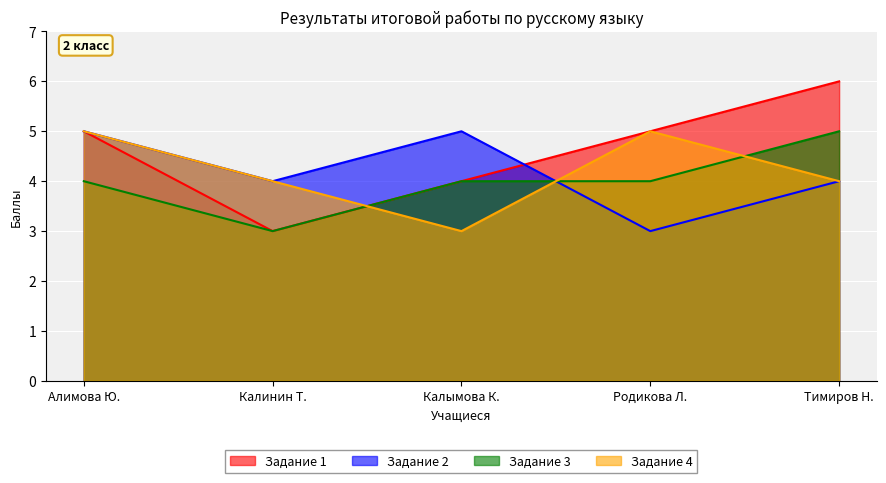

Rank the series by their maximum value, from lowest to highest.

Задание 2, Задание 3, Задание 4, Задание 1